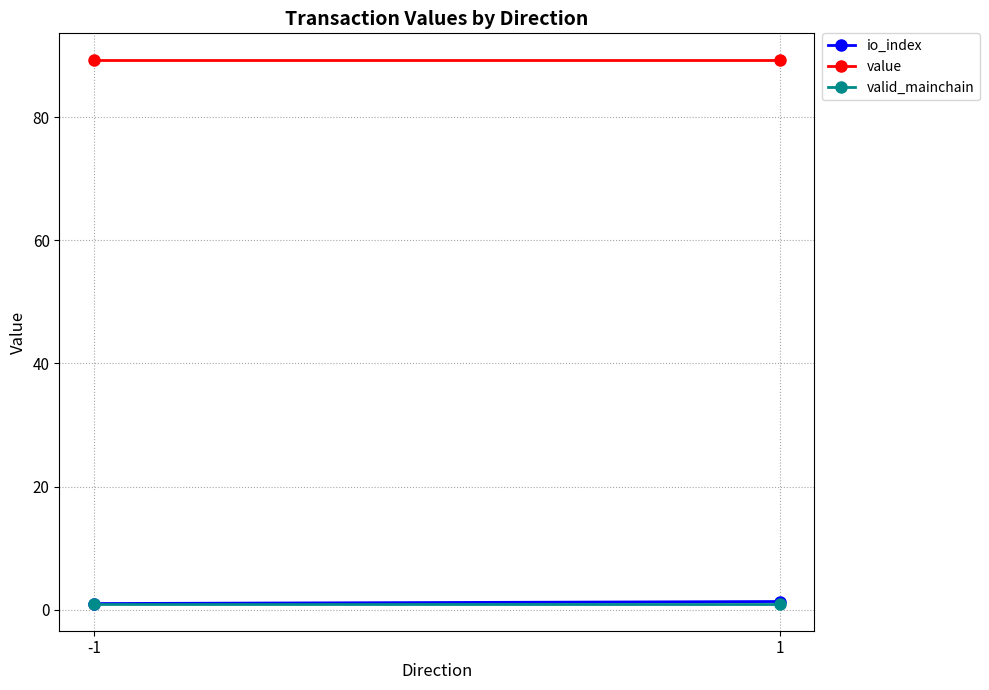

What value does the valid_mainchain series have at 1?

1.0